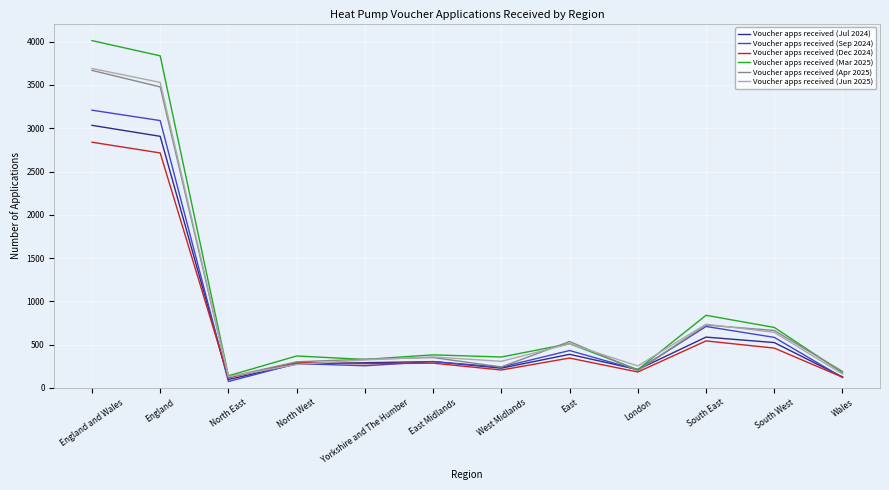

What is the spread (max minus min) of values at England and Wales?

1174